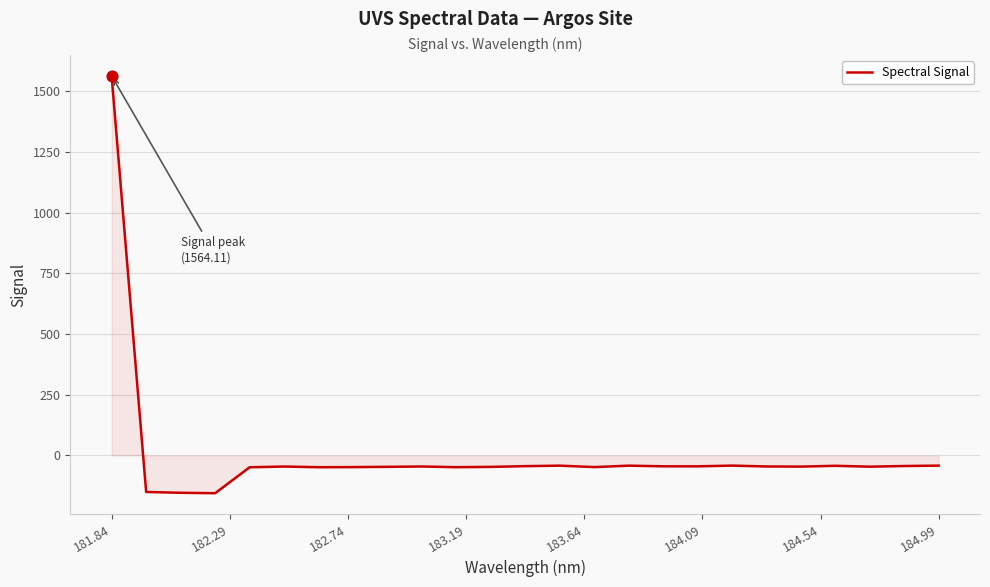

What is the difference between the maximum and minimum values?

1719.6